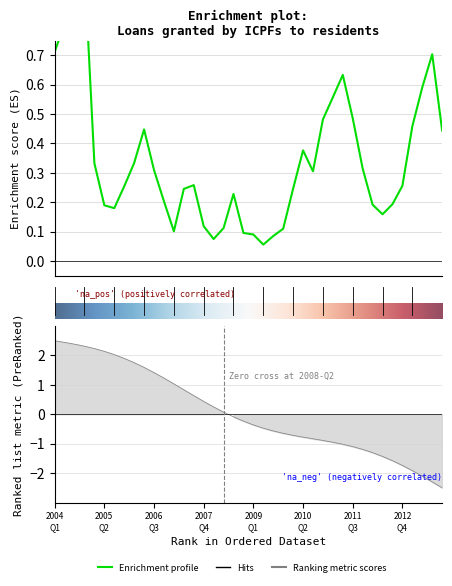

Rank the categories by value from lowest to highest.

2009-Q2, 2008-Q1, 2009-Q3, 2009-Q1, 2008-Q4, 2007-Q1, 2009-Q4, 2008-Q2, 2007-Q4, 2012-Q2, 2005-Q3, 2005-Q2, 2012-Q1, 2012-Q3, 2006-Q4, 2008-Q3, 2007-Q2, 2010-Q1, 2005-Q4, 2012-Q4, 2007-Q3, 2010-Q3, 2006-Q3, 2011-Q4, 2005-Q1, 2006-Q1, 2010-Q2, 2013-Q4, 2006-Q2, 2013-Q1, 2010-Q4, 2011-Q3, 2011-Q1, 2013-Q2, 2011-Q2, 2013-Q3, 2004-Q1, 2004-Q2, 2004-Q3, 2004-Q4